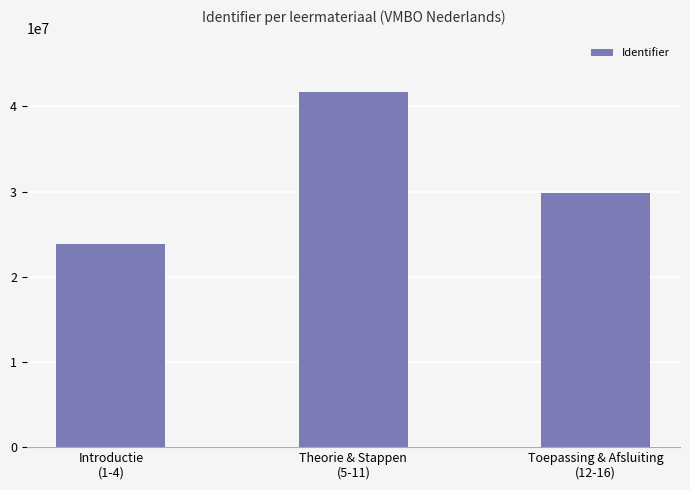

At which label is the value closest to 32784894?

Toepassing & Afsluiting
(12-16)